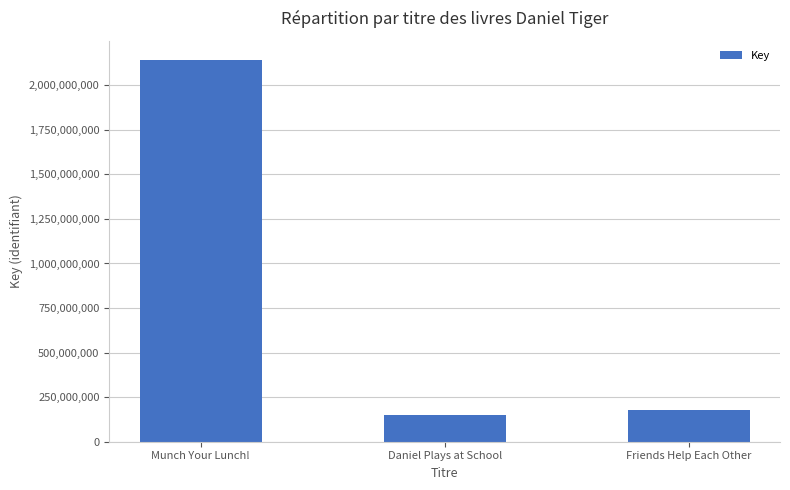

Reading right to left, list all the values displayed in this chart.

178768384	151985571	2142604306